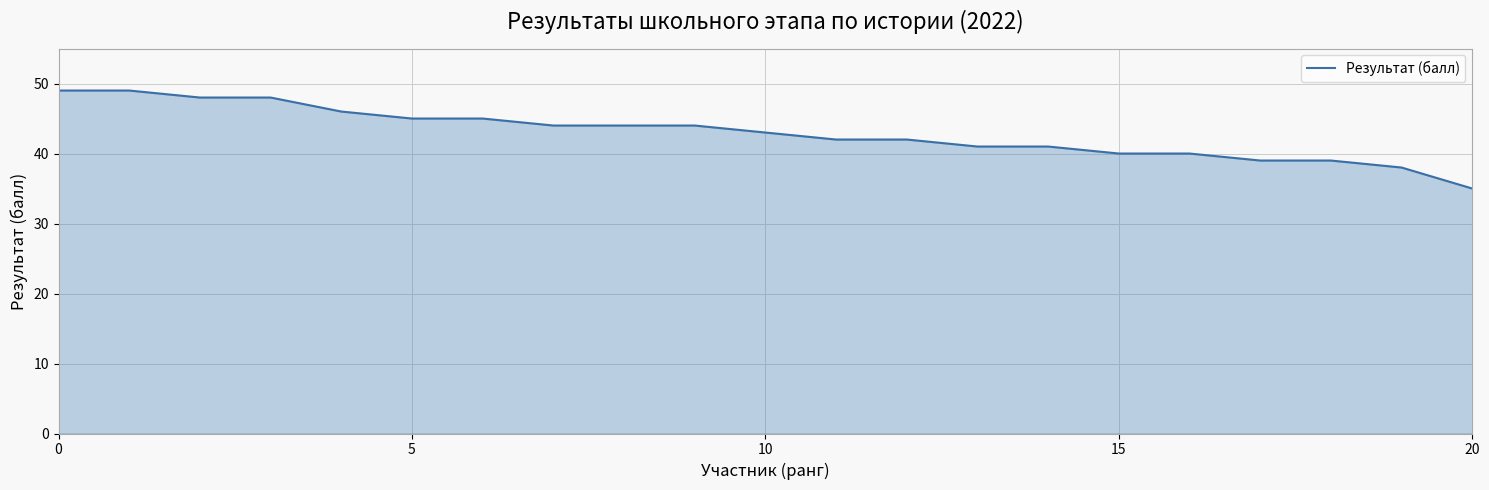

What is the difference between the maximum and minimum values?

14